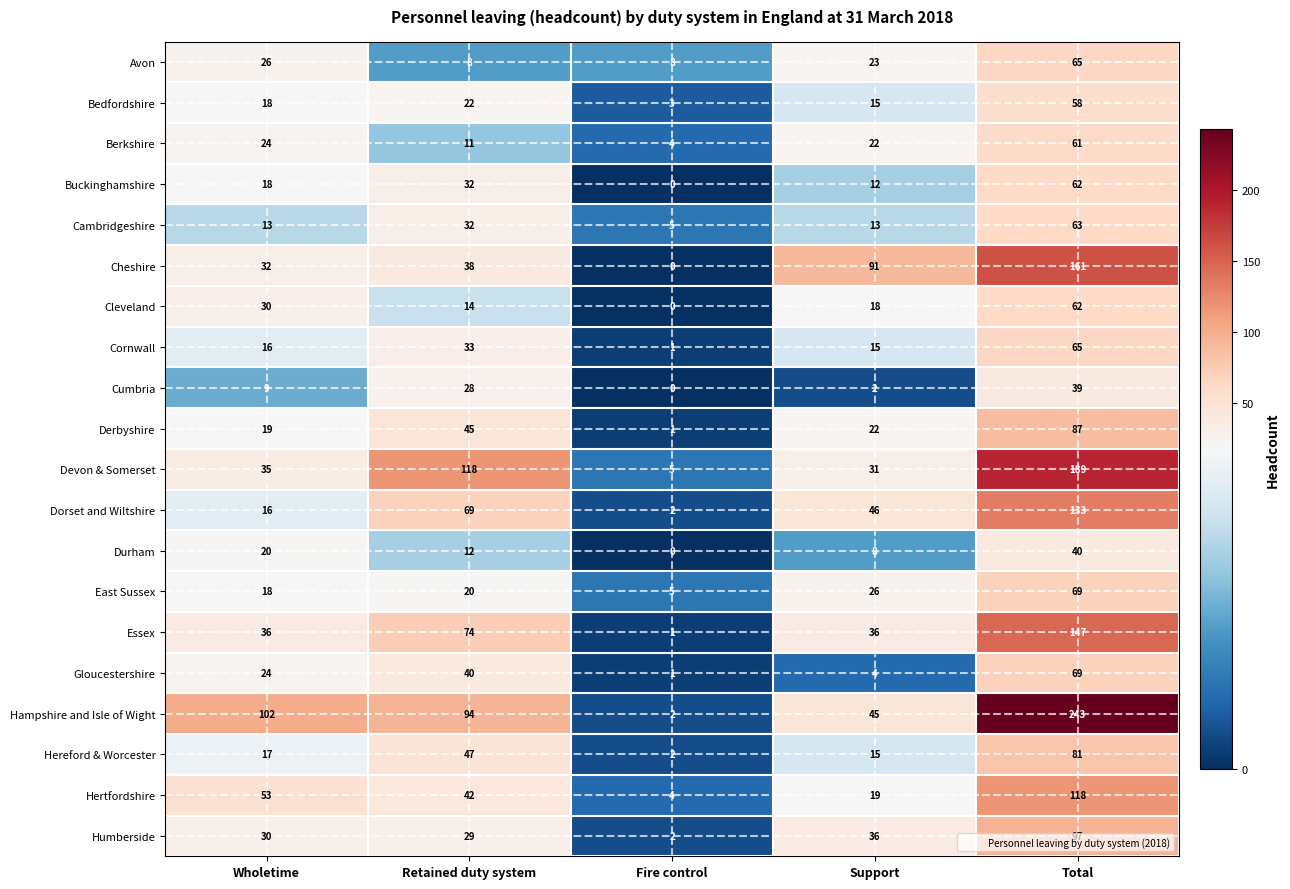

What is the average value of the Berkshire series?

24